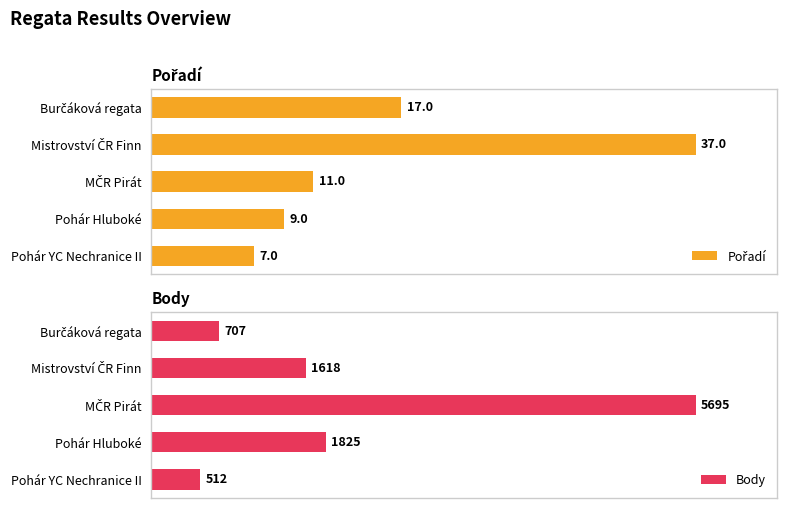

At how many categories does at least one series exceed 4847?

1